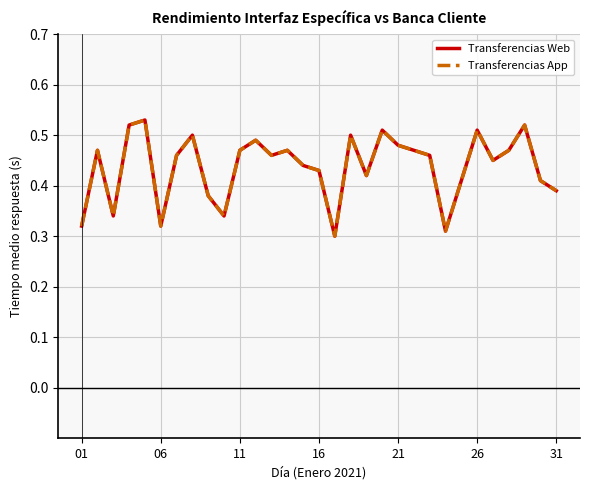

Count the Transferencias Web values in the range 0 to 1.

31